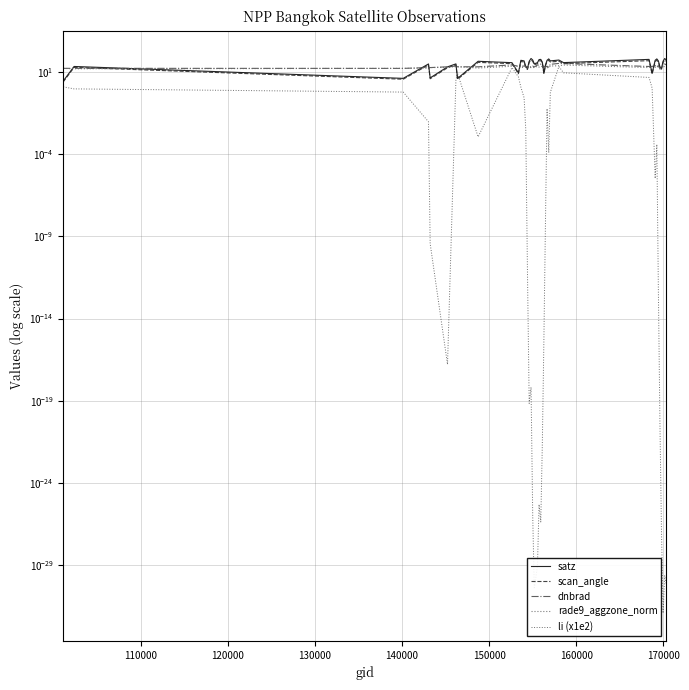

Reading left to right, list all the values displayed in this chart.

satz: 2.9	22.3	4.2	31.7	4.5	21.1	32.0	4.2	46.1	38.0	9.1	52.9	48.8	21.4	16.7	46.2	68.3	55.0	32.1	38.0	58.6	60.2	41.2	9.0	28.3	53.0	64.5	48.7	54.9	38.3	60.1	8.6	53.2	64.4	48.5	20.8	17.2	46.5	68.2	54.7
scan_angle: 2.5	19.6	3.7	27.7	4.0	18.6	28.0	3.7	39.6	33.0	8.1	44.9	41.7	18.8	14.7	39.7	55.4	46.5	28.1	33.0	49.1	50.2	35.6	7.9	24.8	45.0	53.1	41.7	46.4	33.2	50.1	7.6	45.1	53.0	41.5	18.3	15.2	40.0	55.3	46.3
dnbrad: 17.1	17.2	17.0	19.2	19.1	21.3	23.5	21.3	21.3	27.6	23.0	22.5	23.8	23.5	19.6	23.4	20.5	23.6	20.7	27.6	26.5	31.3	25.5	22.1	20.9	23.0	20.2	30.0	34.3	33.6	22.2	22.5	25.3	20.8	25.3	16.3	24.0	25.4	31.7	28.1
rade9_aggzone_norm: 17.1	16.1	17.0	17.9	19.1	19.9	21.5	21.3	18.0	23.0	22.7	18.7	20.2	22.0	18.1	19.3	19.2	19.4	19.2	23.0	20.4	22.8	22.2	21.8	19.4	18.9	18.9	23.8	24.5	27.4	19.1	22.2	20.1	19.1	21.1	15.4	22.3	20.6	22.6	21.5
li (x1e2): 1.3	1.0	0.6	0.0	0.0	0.0	3.5	8.3	0.0	19.1	5.2	1.2	0.3	0.0	0.0	0.0	0.0	0.0	0.0	0.0	0.0	0.0	0.0	0.0	0.0	0.1	0.0	0.6	22.2	9.1	4.8	1.1	0.0	0.0	0.0	0.0	0.0	0.0	0.0	0.0